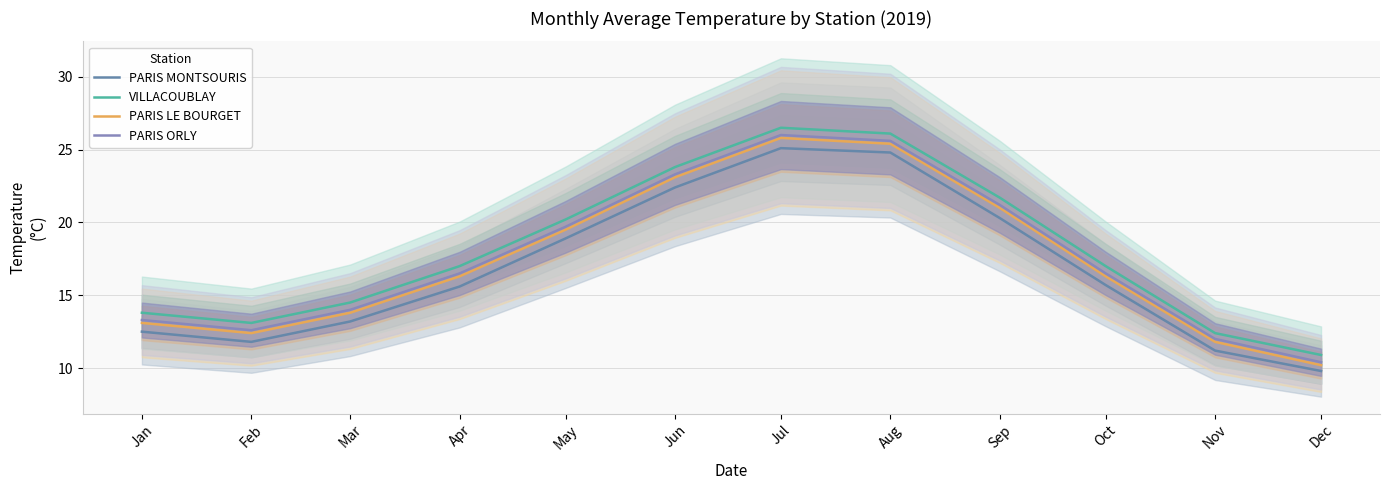

List the series in order of their peak value, lowest first.

PARIS MONTSOURIS, PARIS LE BOURGET, PARIS ORLY, VILLACOUBLAY